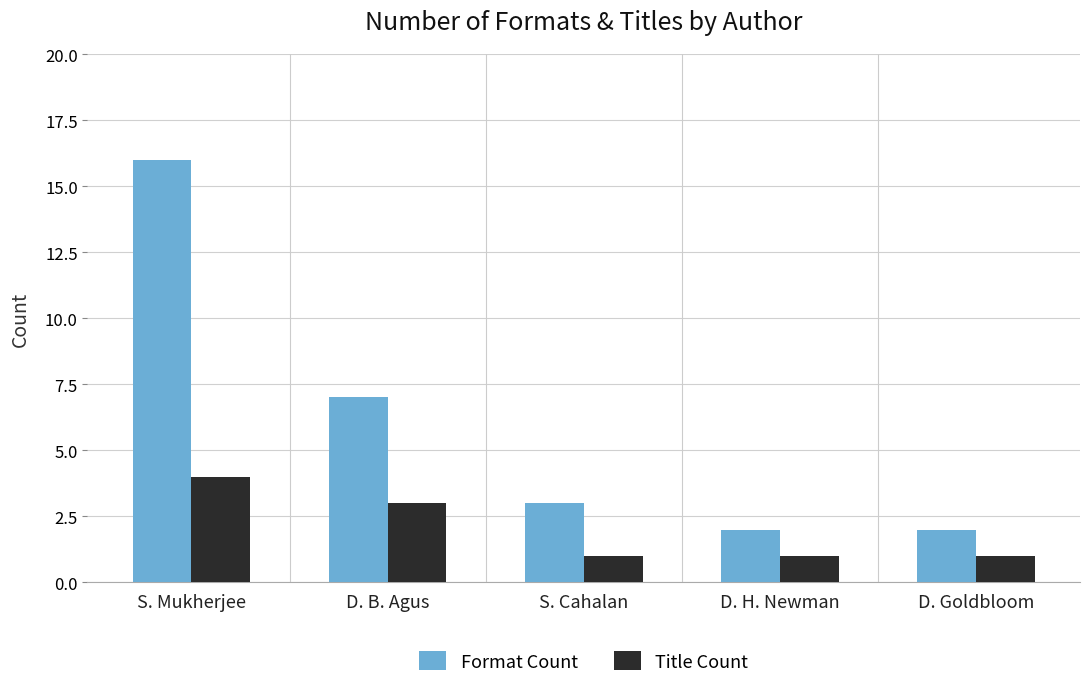

Count the number of data series in this chart.

2